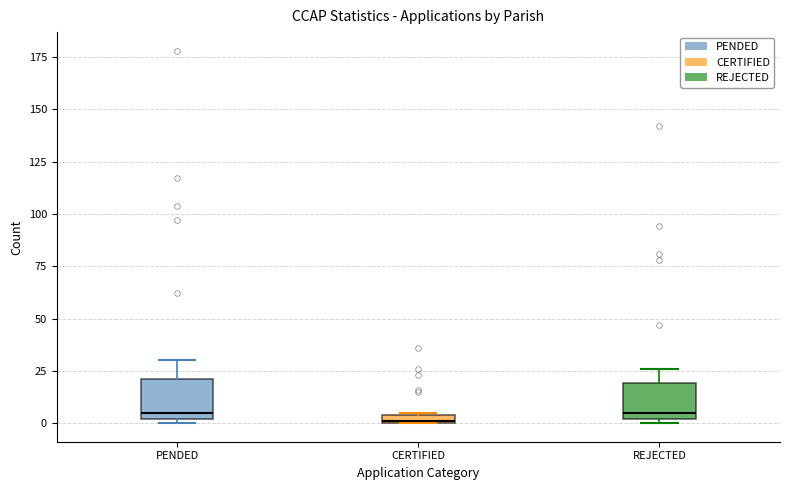

Where is the upper edge of the box for PENDED on the y-axis? The values are not printed on the chart, so give them approximately, as read against the axis.

20